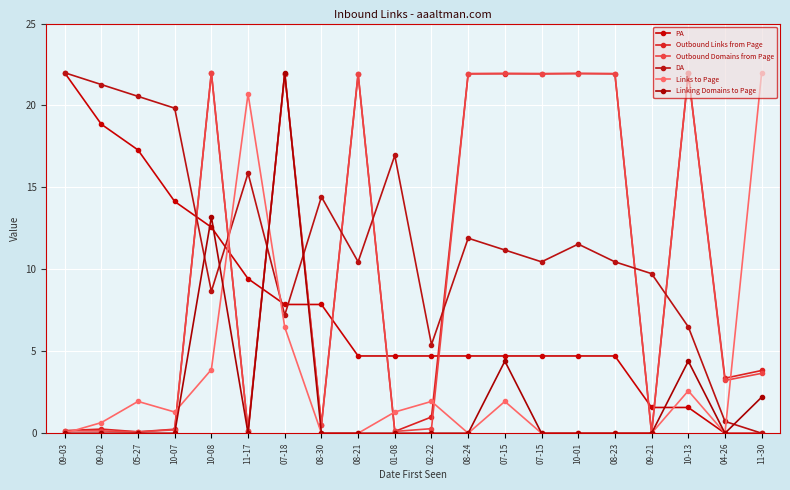

Read the Links to Page value at 01-08.

1.3